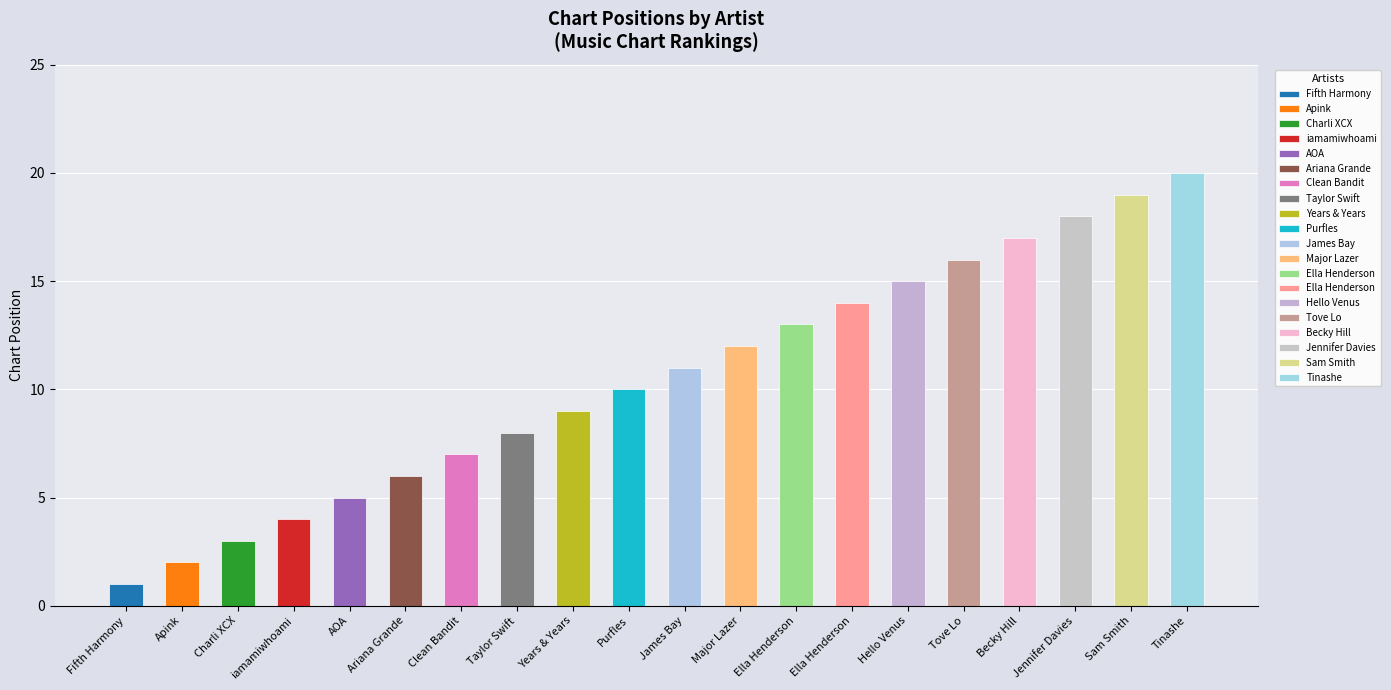

How many values are below 11?

10